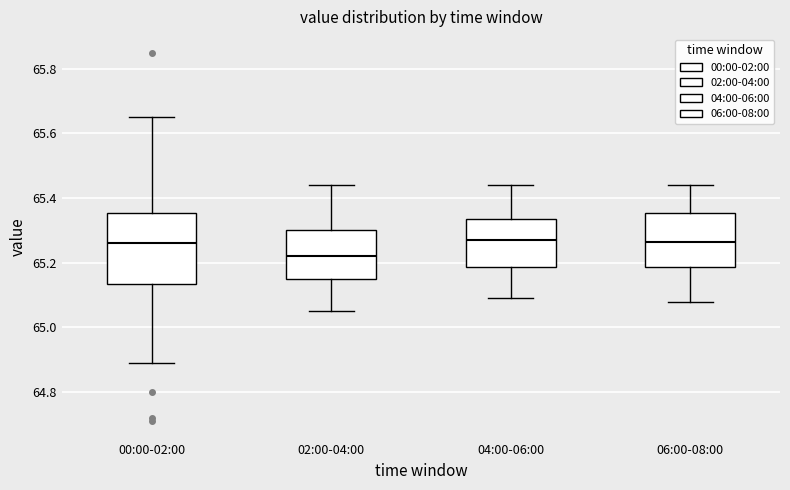

Which box is the tallest, from its lower edge to its upper edge?

00:00-02:00